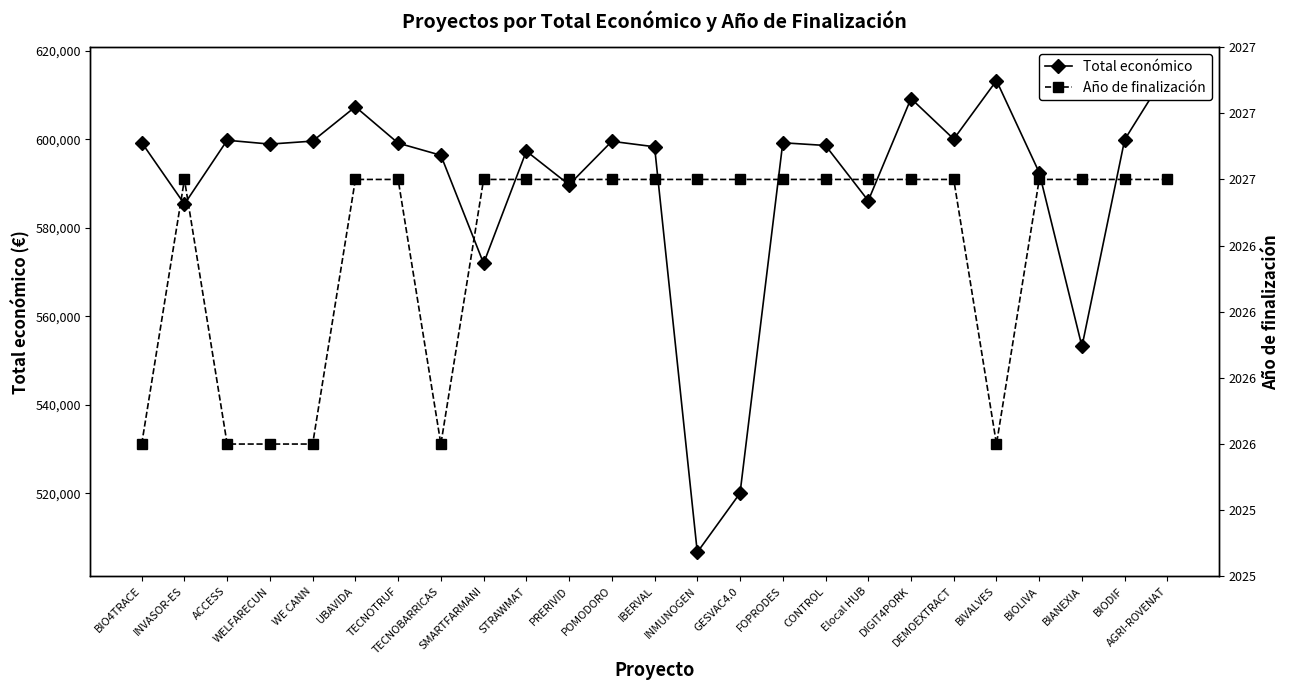

Does the chart have visible grid lines?

No